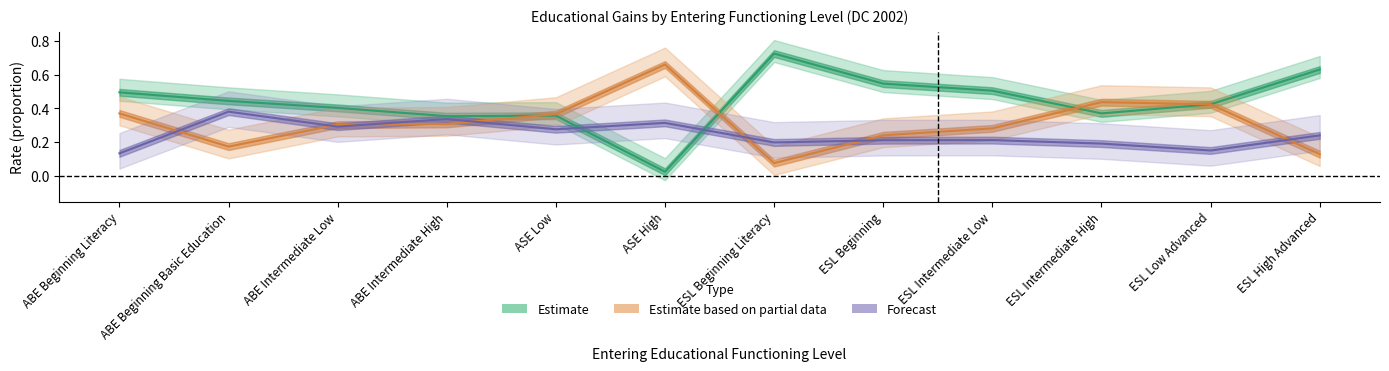

At which category is the sum across all series the highest?

ABE Beginning Literacy